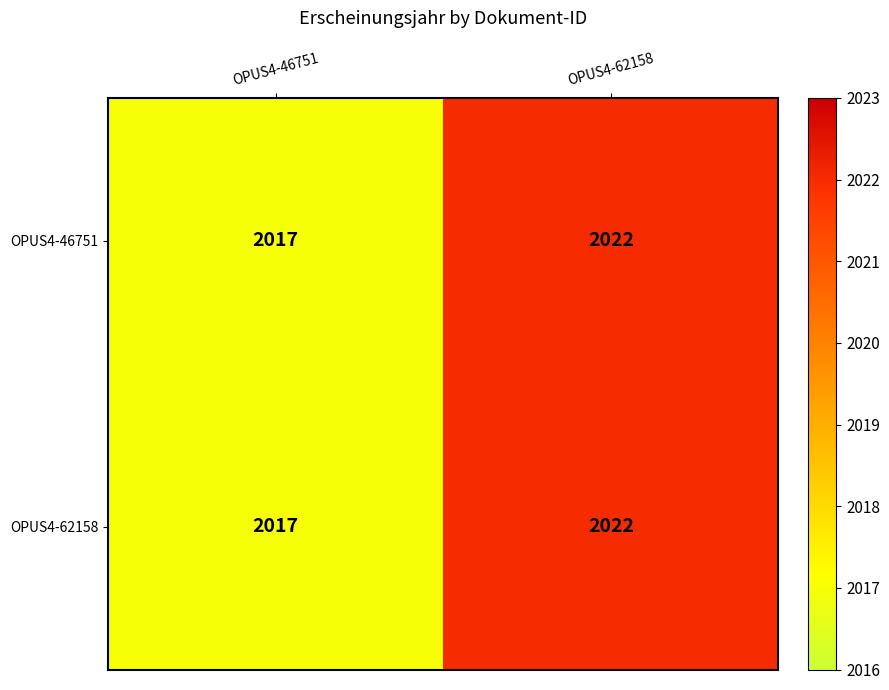

What value does the OPUS4-62158 series have at OPUS4-62158?

2022